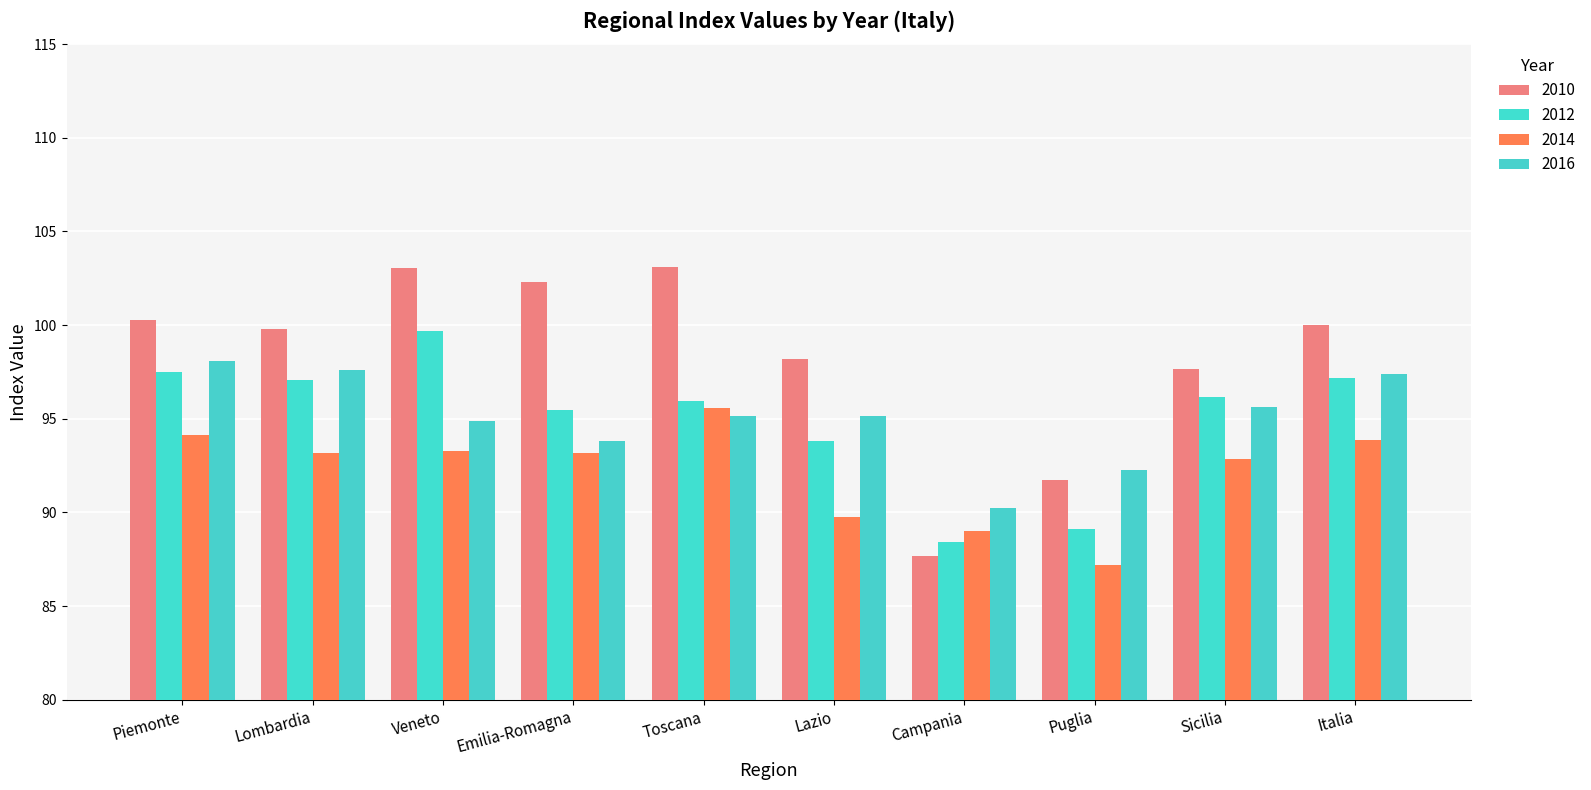

What is the label of the 6th bar from the left?

Lazio